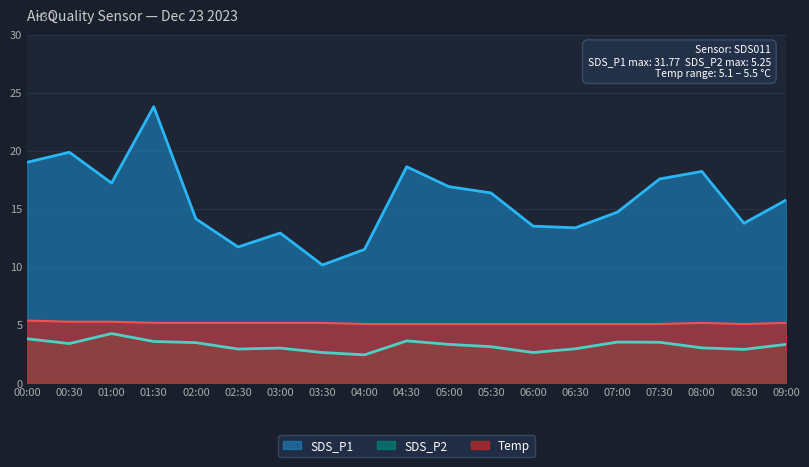

Rank the series at 00:30 from lowest to highest value.

SDS_P2, Temp, SDS_P1